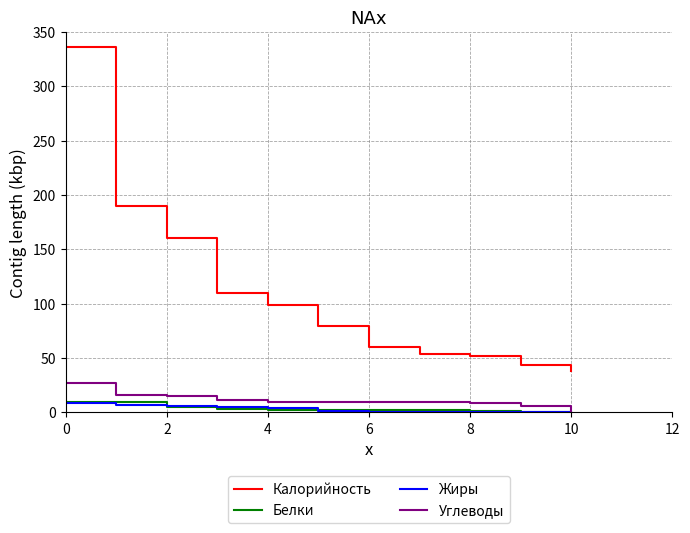

What is the maximum value shown in the chart?

336